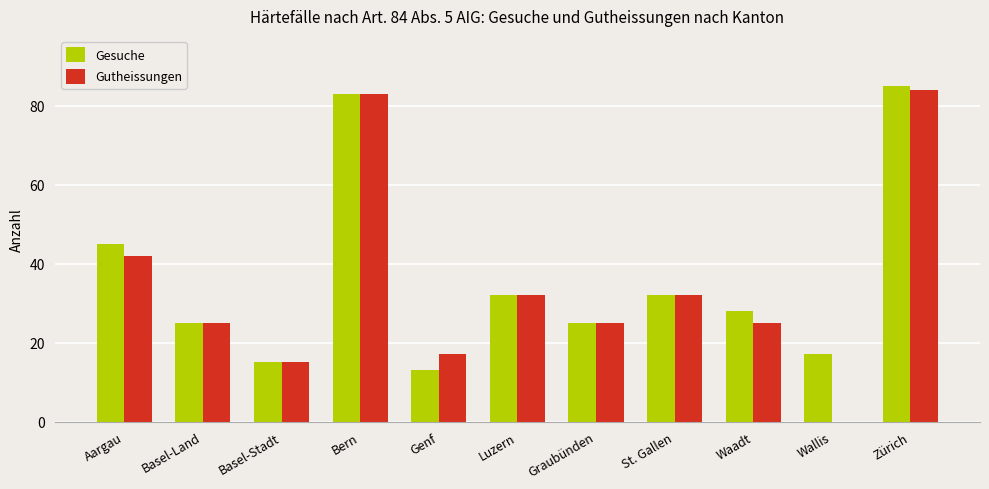

Reading left to right, transcribe all the data shown in this chart.

Gesuche: 45	25	15	83	13	32	25	32	28	17	85
Gutheissungen: 42	25	15	83	17	32	25	32	25	0	84